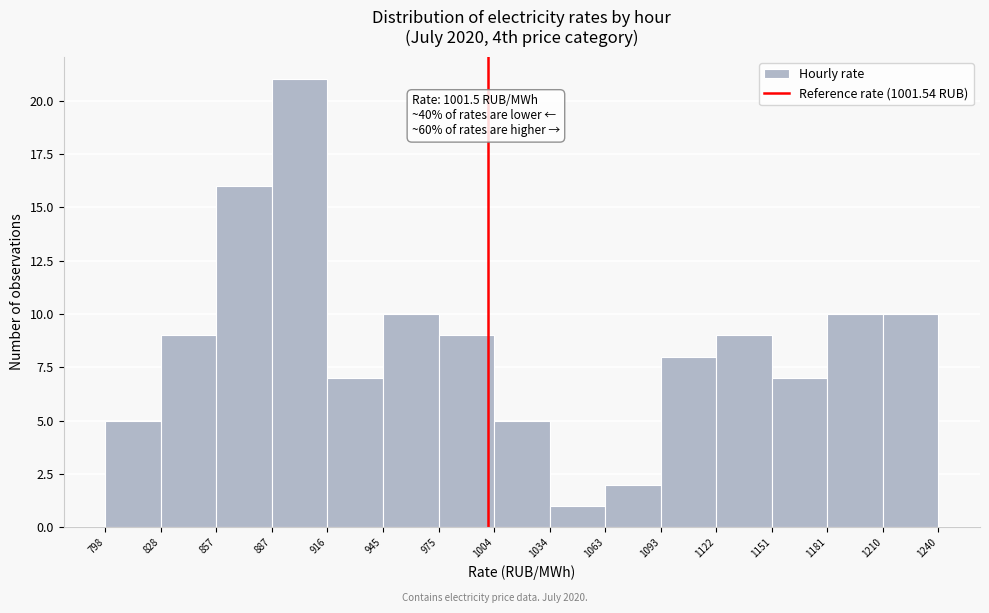

Which range on the x-axis has the tallest bar?

887 to 916